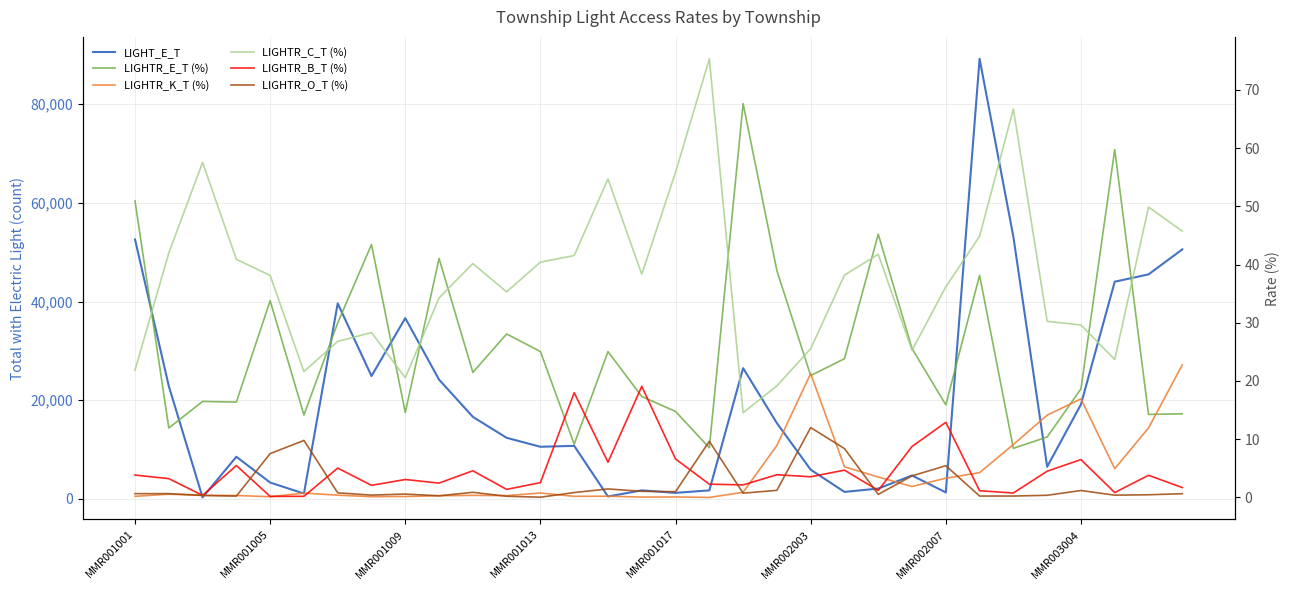

What is the highest value of the LIGHTR_K_T (%) series?

22.8